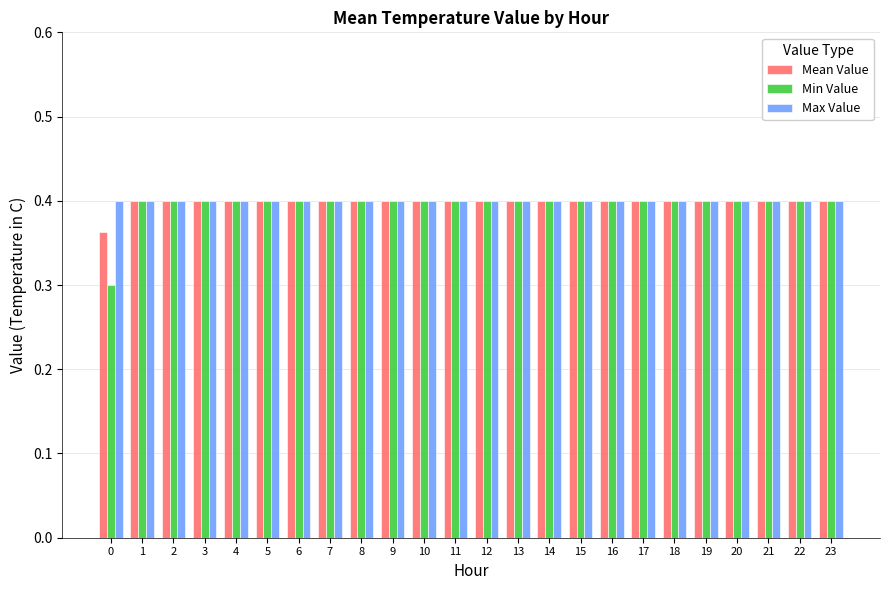

What is the minimum value shown in the chart?

0.3